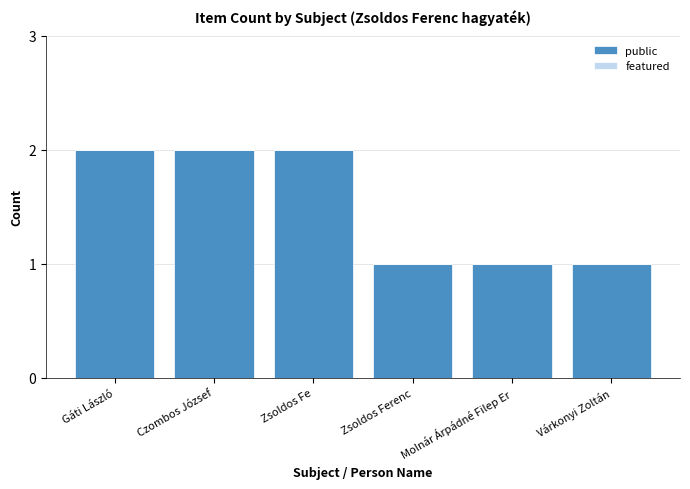

The value at Gáti László is 2. True or false?

True